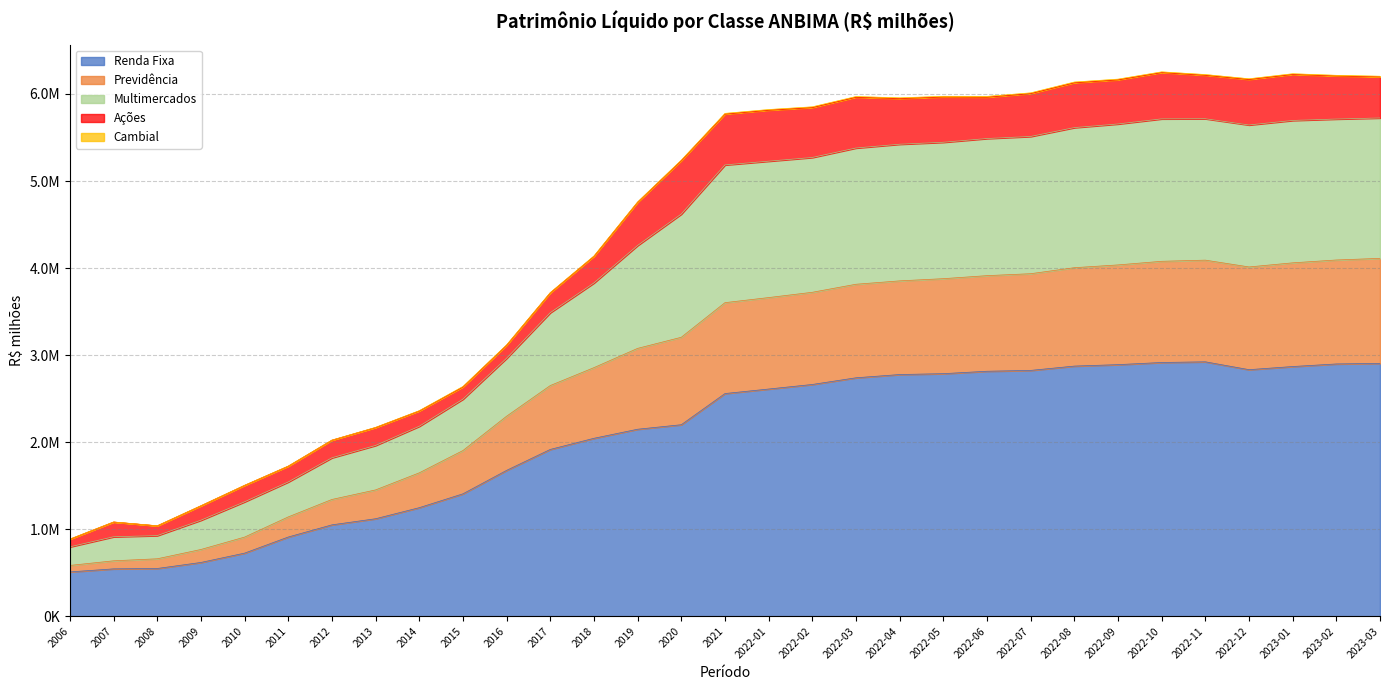

At how many categories does at least one series exceed 3737649?

19